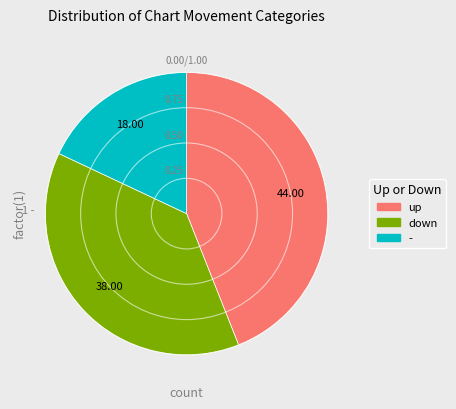

Between up and -, which is larger?

up